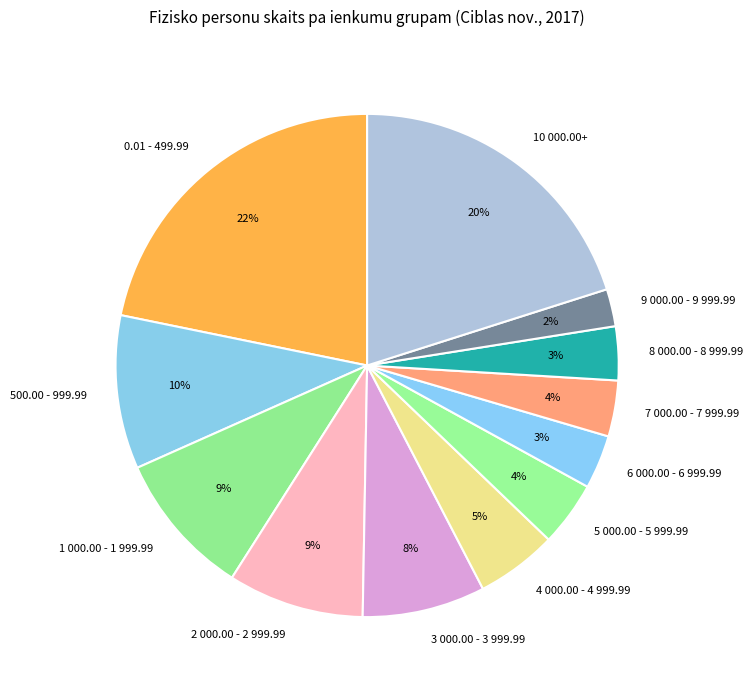

Between 10 000.00+ and 7 000.00 - 7 999.99, which is larger?

10 000.00+